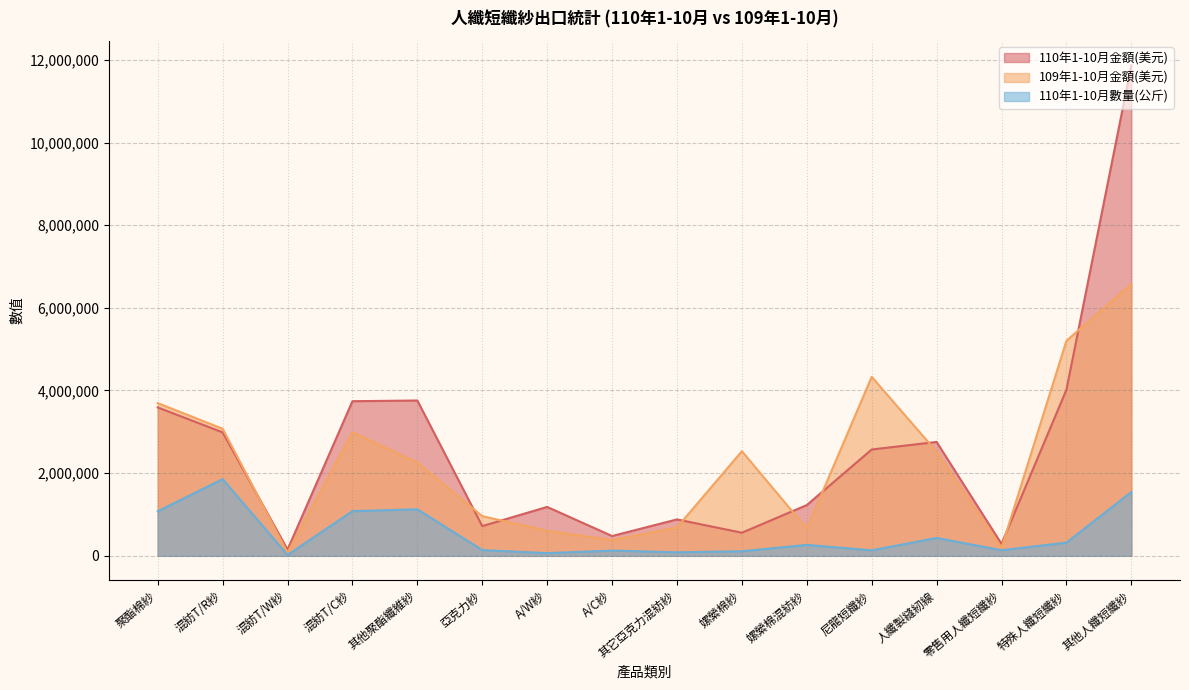

List the series in order of their peak value, highest first.

110年1-10月金額(美元), 109年1-10月金額(美元), 110年1-10月數量(公斤)